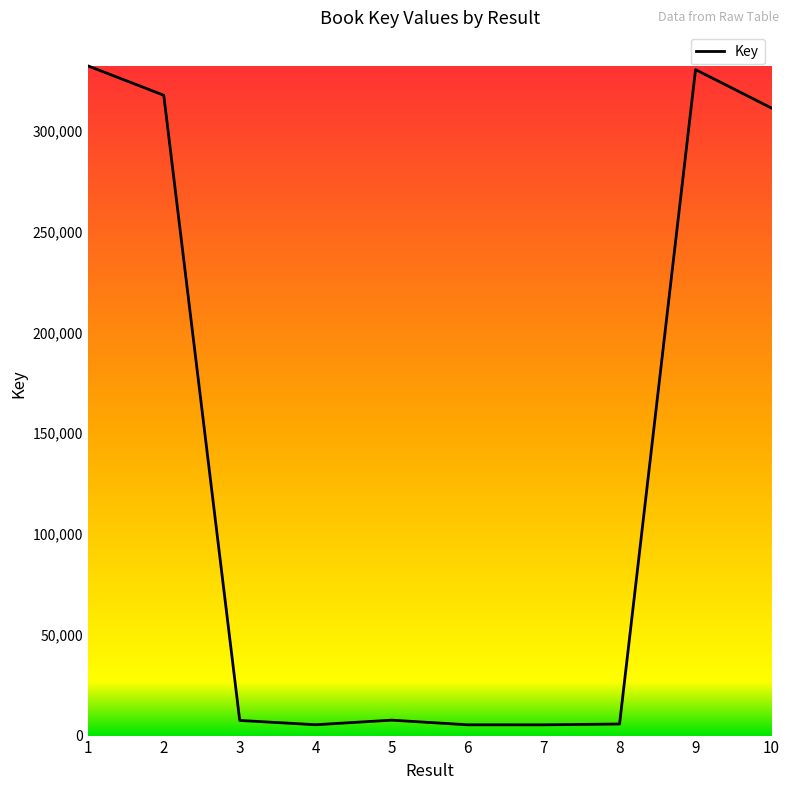

How many lines are shown in the chart?

1